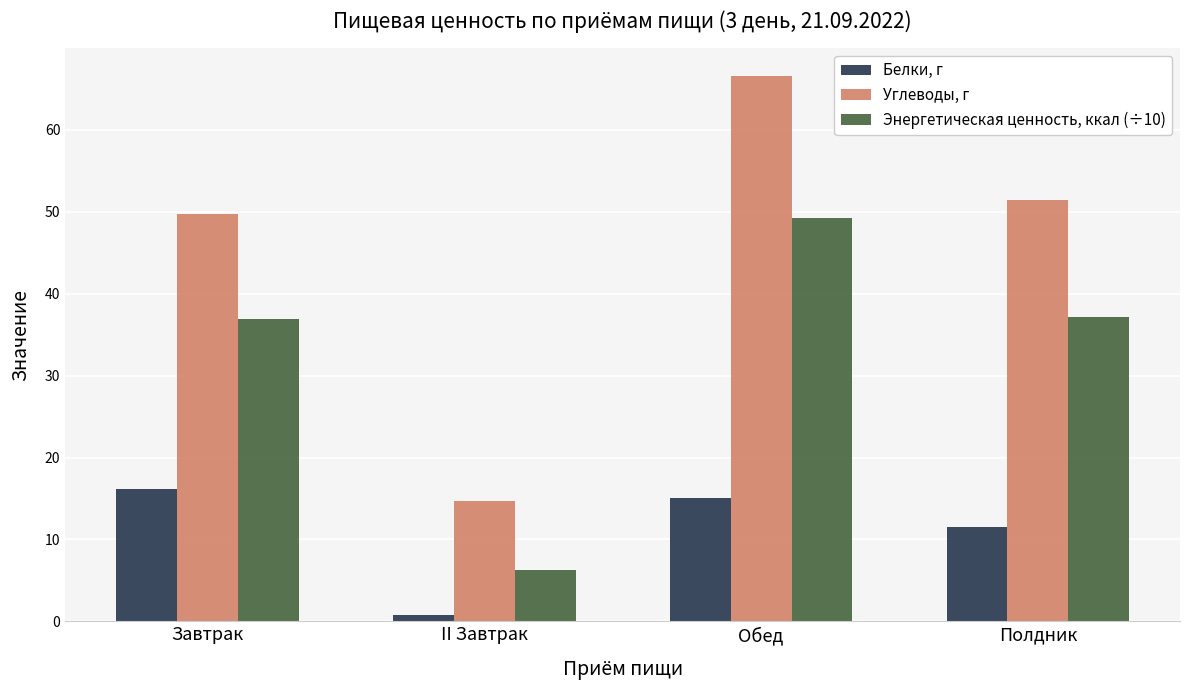

How many bars are there in each group?

3